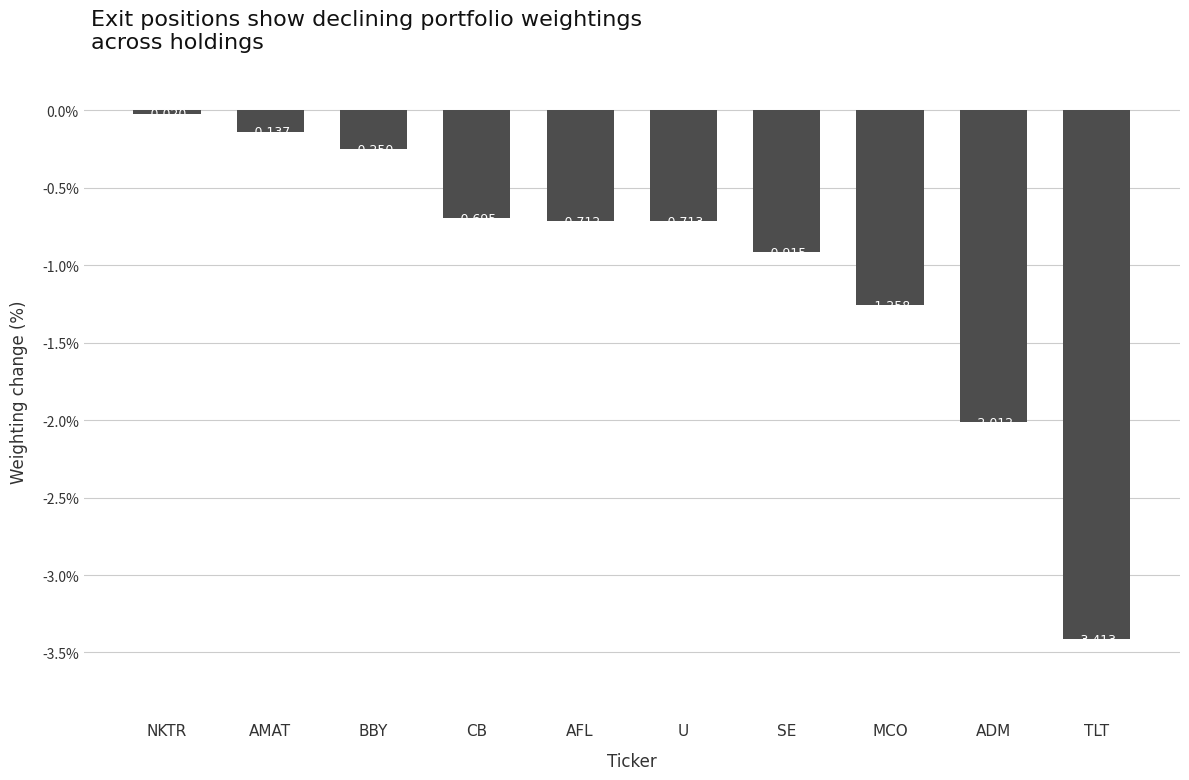

How many bars are there in total?

10